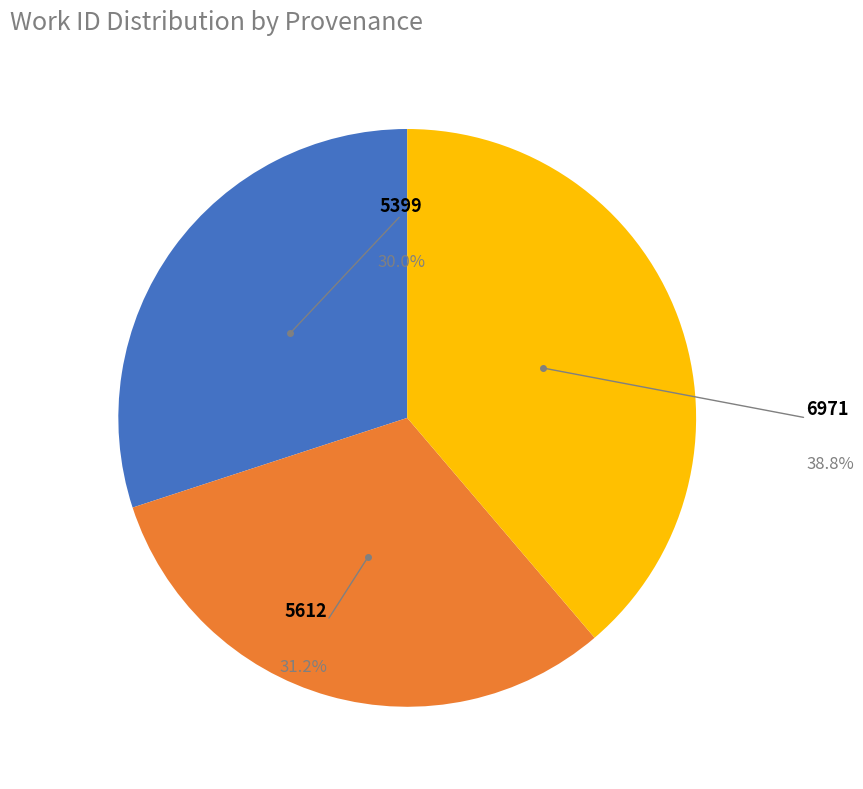

Rank the categories by value from lowest to highest.

5399, 5612, 6971